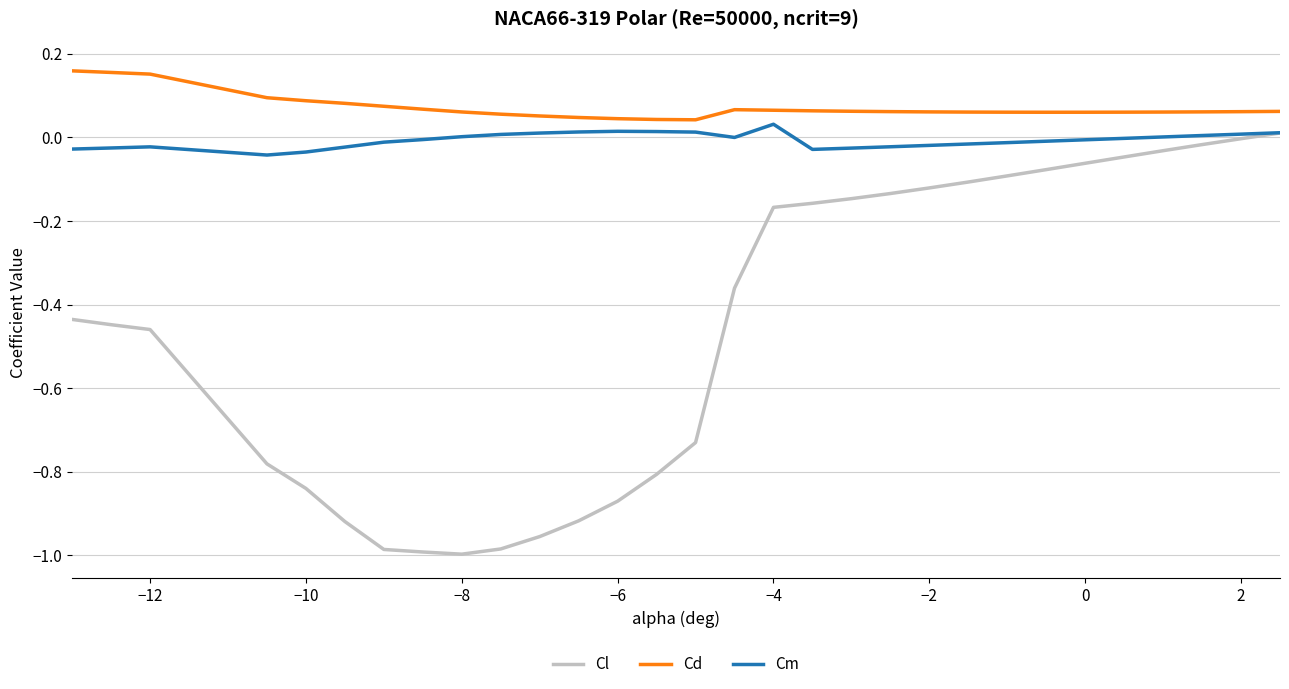

True or false: Cd and Cl intersect in this chart.

False